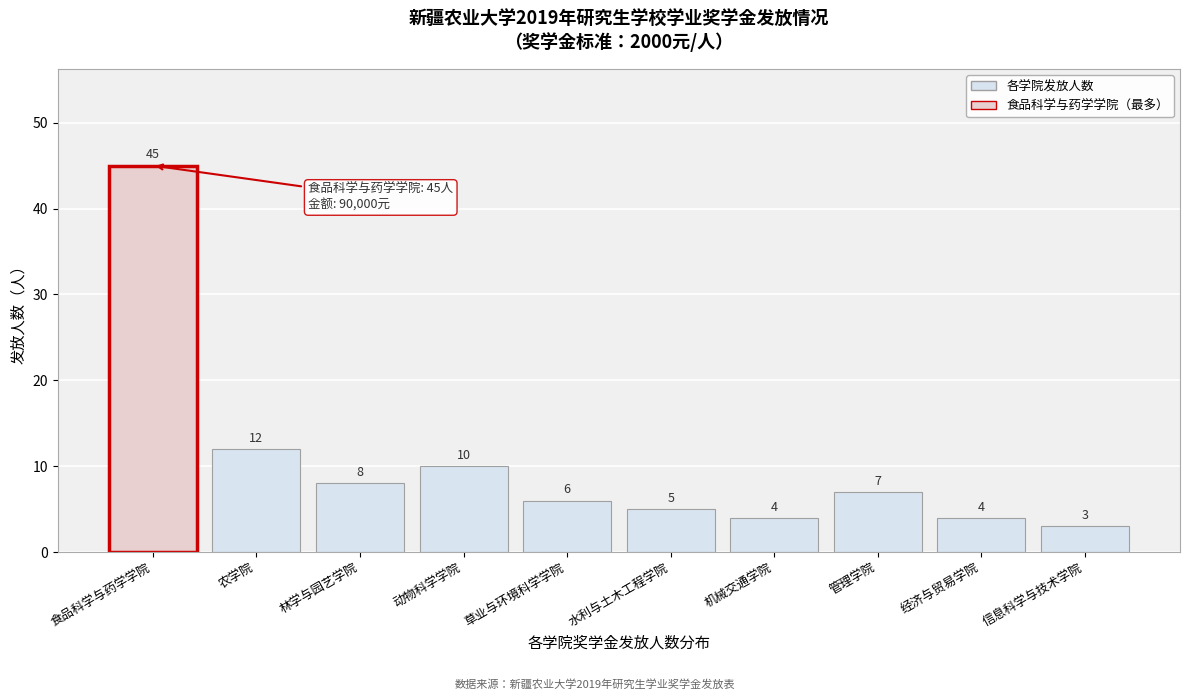

Reading right to left, extract all data points from this chart.

信息科学与技术学院=3	经济与贸易学院=4	管理学院=7	机械交通学院=4	水利与土木工程学院=5	草业与环境科学学院=6	动物科学学院=10	林学与园艺学院=8	农学院=12	食品科学与药学学院=45